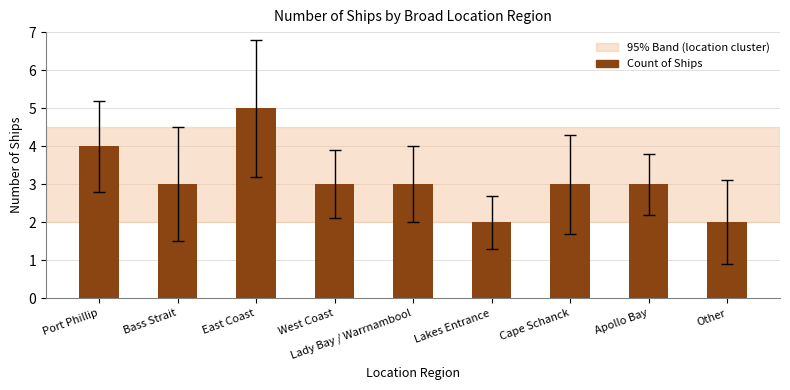

What is the difference between the maximum and second lowest values?

3